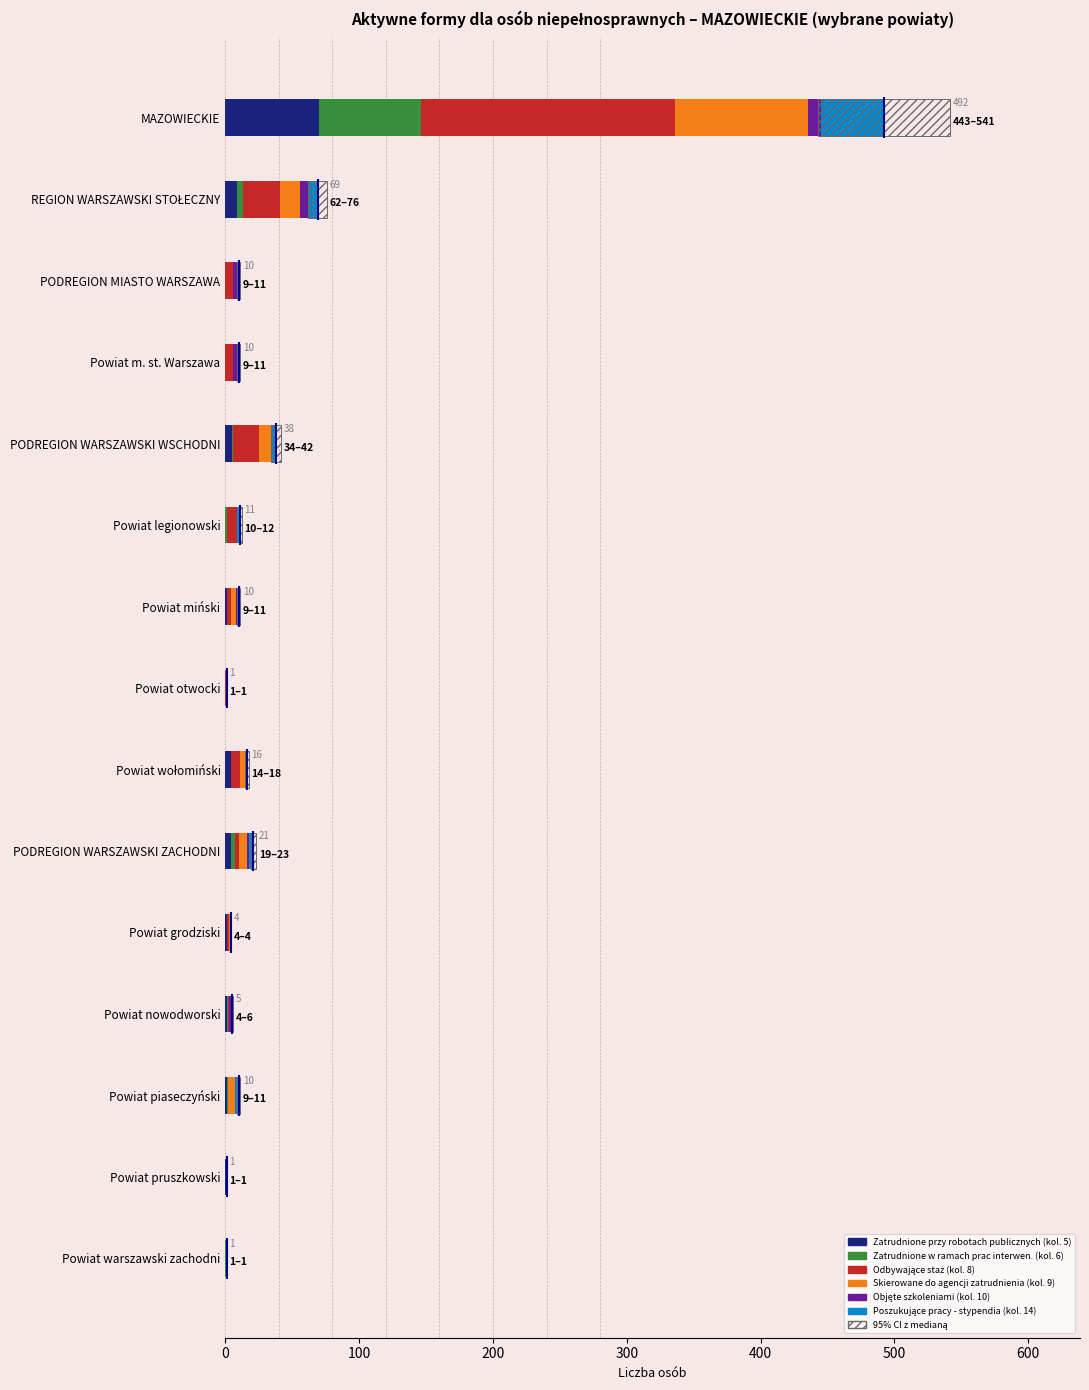

What is the spread (max minus min) of values at MAZOWIECKIE?

180